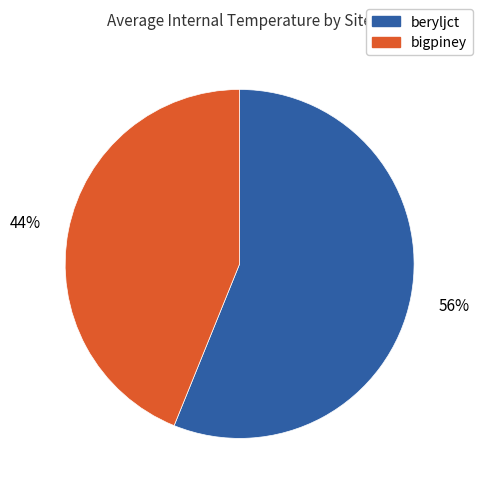

How many segments does this pie chart have?

2